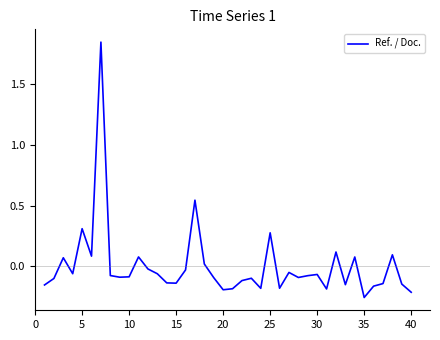

What is the difference between the maximum and minimum values?

2.1